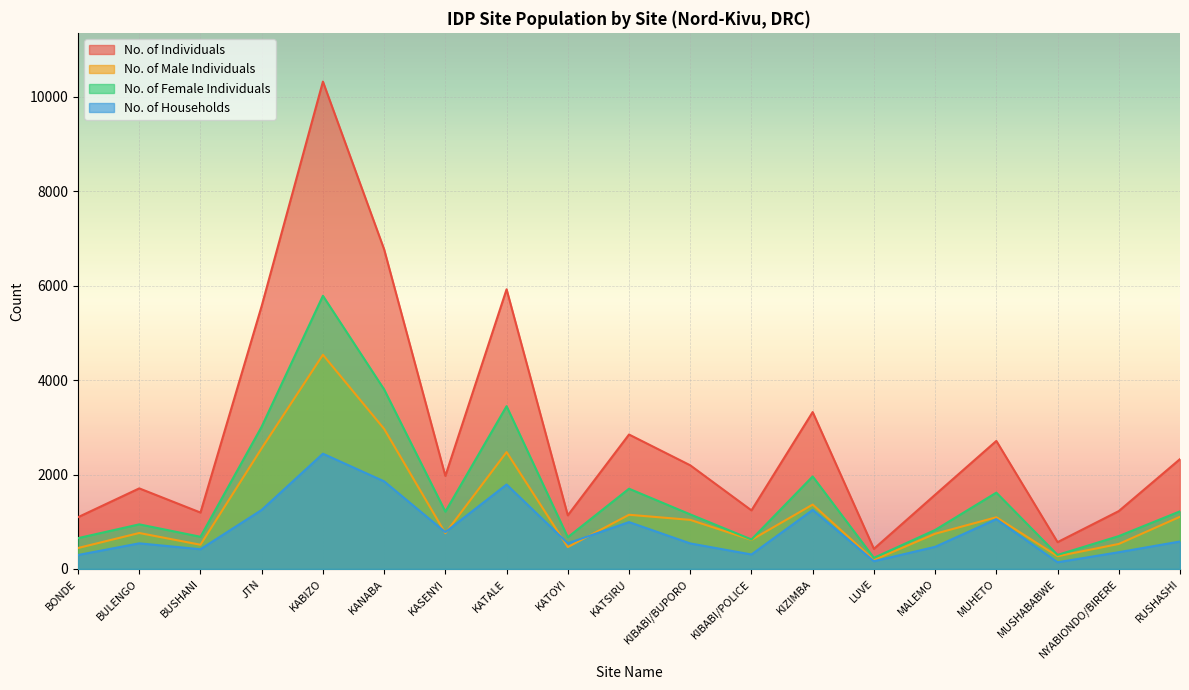

Rank the categories by No. of Individuals value from lowest to highest.

LUVE, MUSHABABWE, BONDE, KATOYI, BUSHANI, NYABIONDO/BIRERE, KIBABI/POLICE, MALEMO, BULENGO, KASENYI, KIBABI/BUPORO, RUSHASHI, MUHETO, KATSIRU, KIZIMBA, JTN, KATALE, KANABA, KABIZO